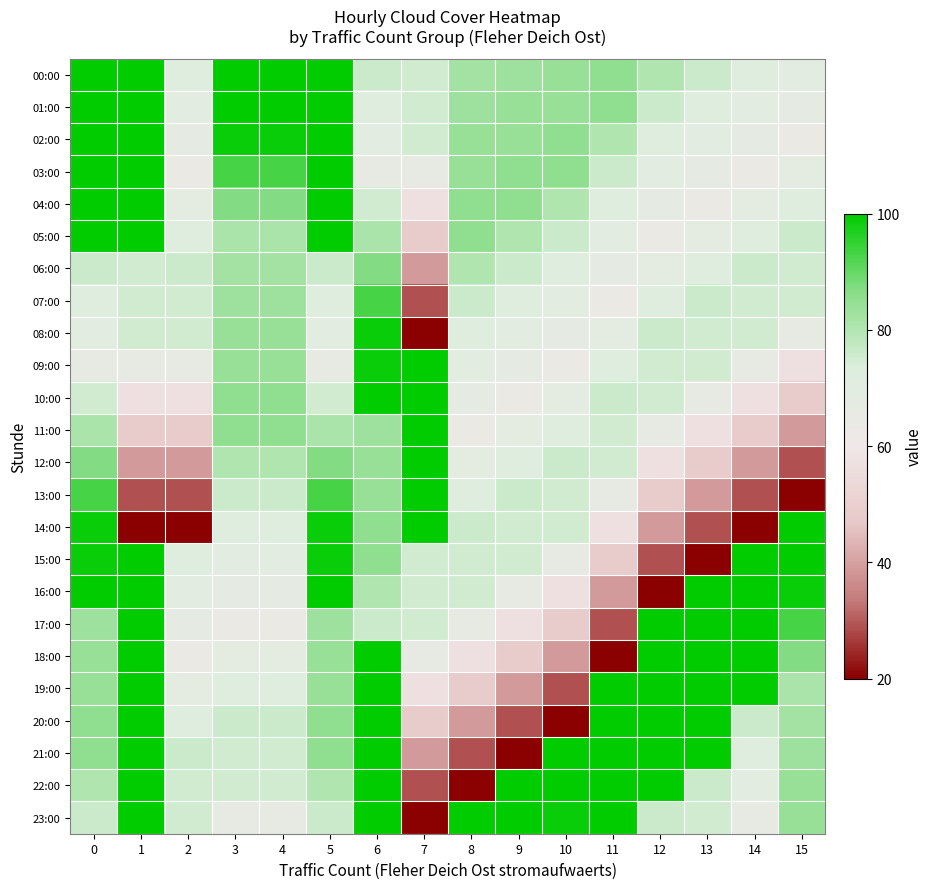

How many series are shown in this chart?

24